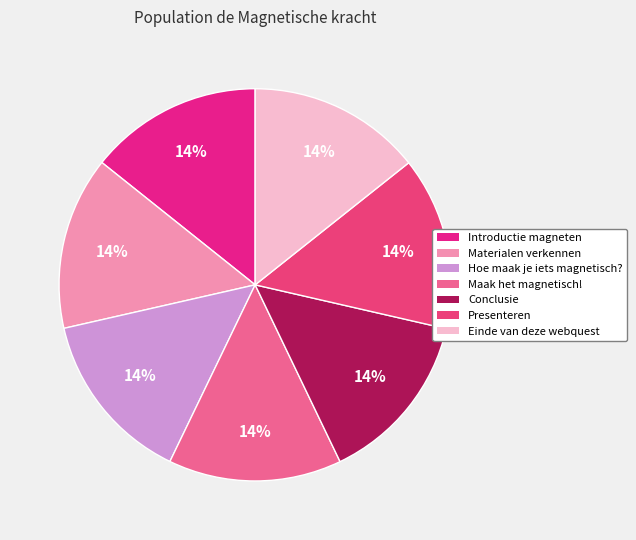

The Presenteren slice represents 22% of the pie. True or false?

False